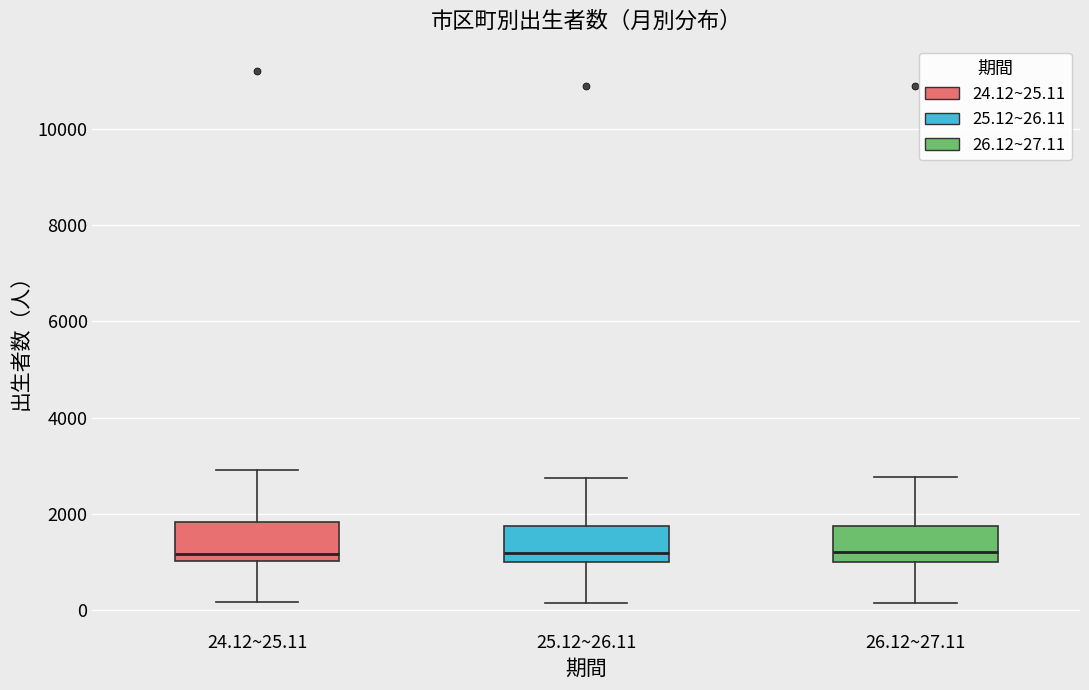

Where does the lower whisker of the box for 25.12~26.11 end on the y-axis? The values are not printed on the chart, so give them approximately, as read against the axis.

200